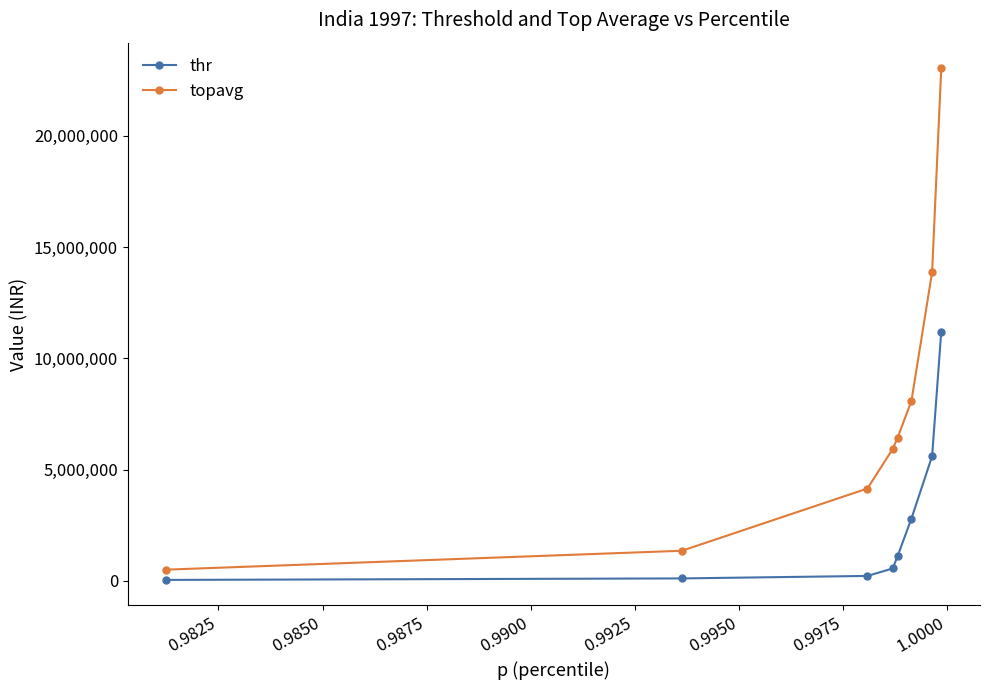

Does the chart have visible grid lines?

No